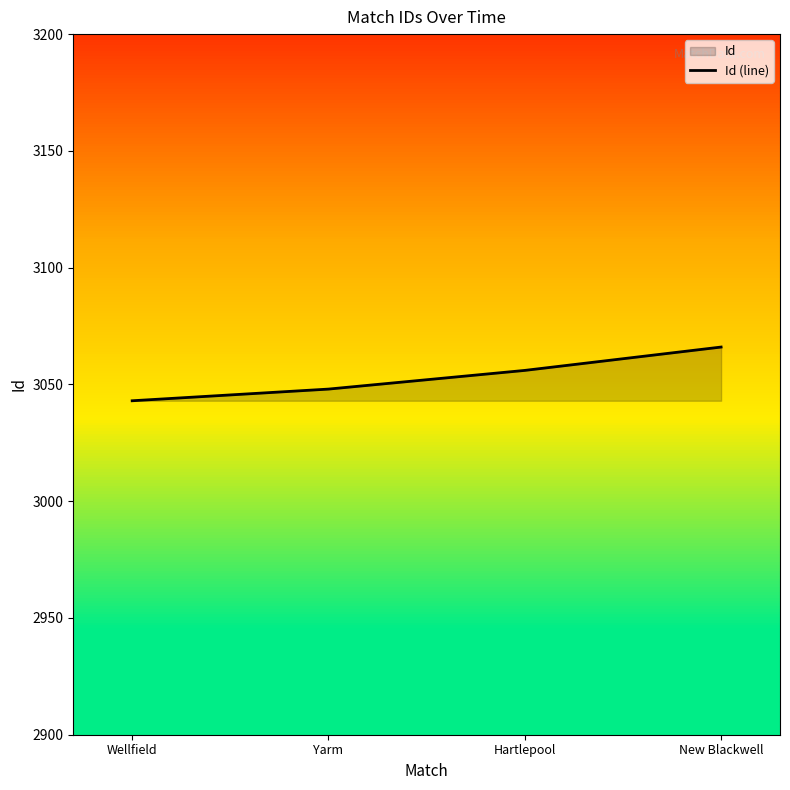

What is the value of the 4th point from the left?

3066